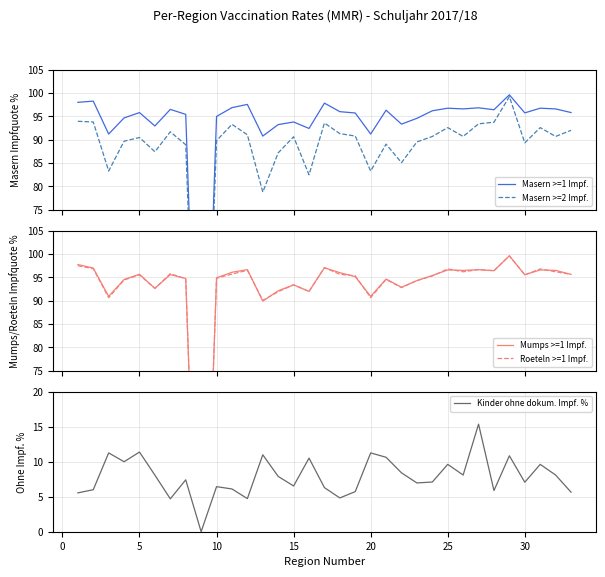

What is the difference between the maximum and minimum values in the Roeteln >=1 Impf. series?

99.6